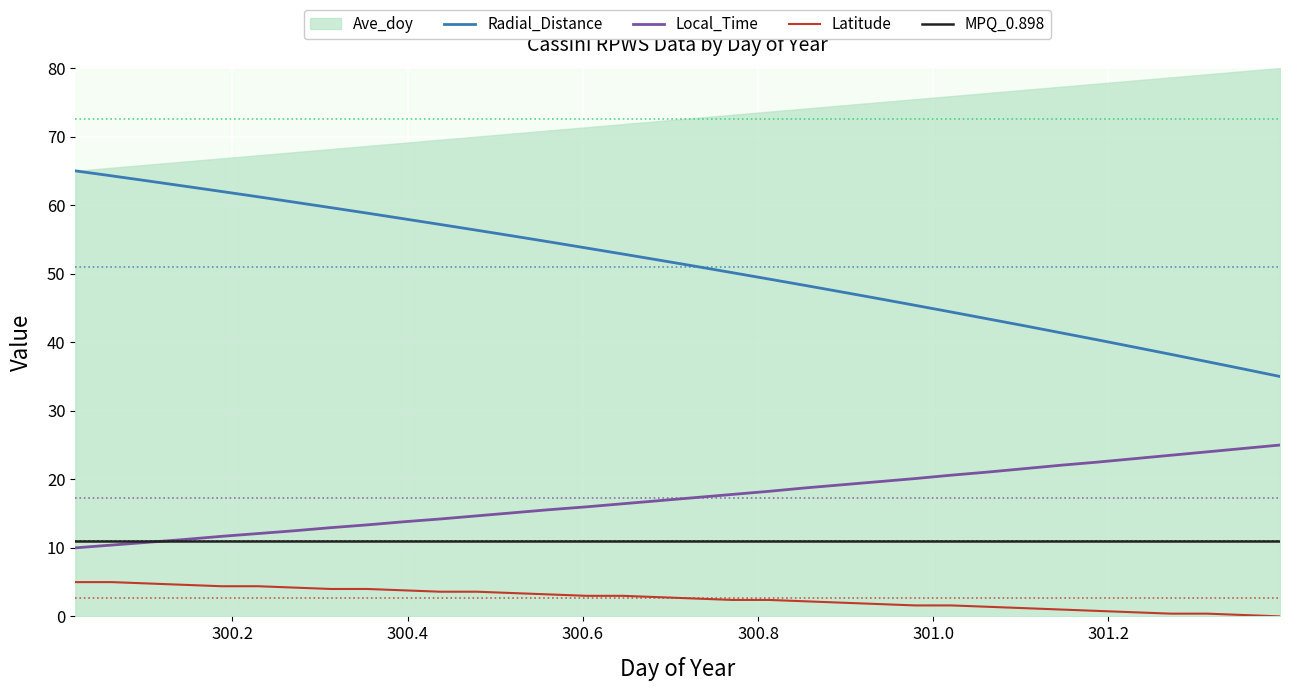

True or false: Latitude and MPQ_0.898 intersect in this chart.

False